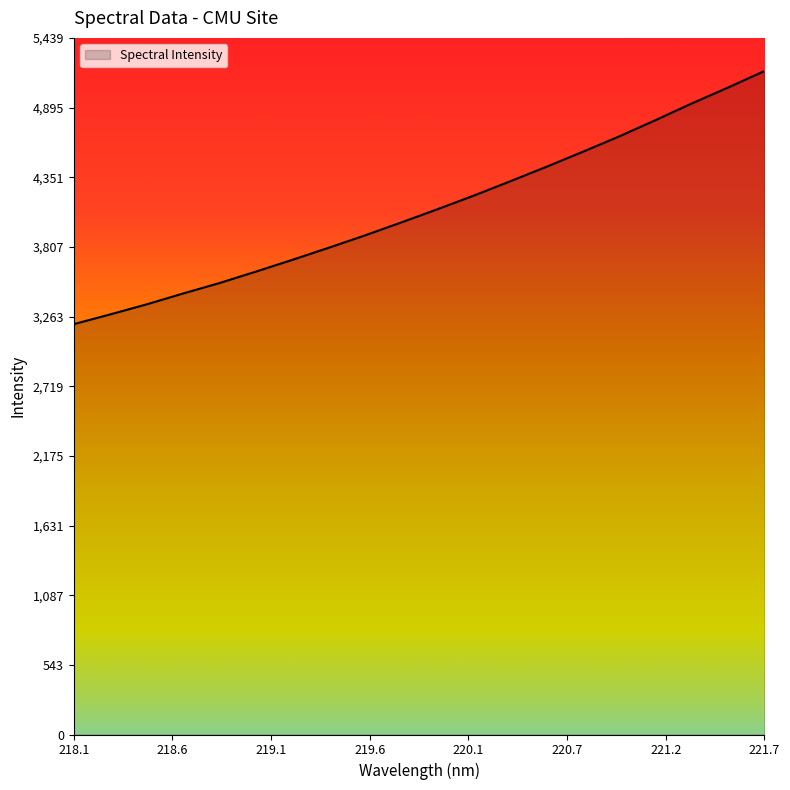

What is the smallest value displayed?

3204.3